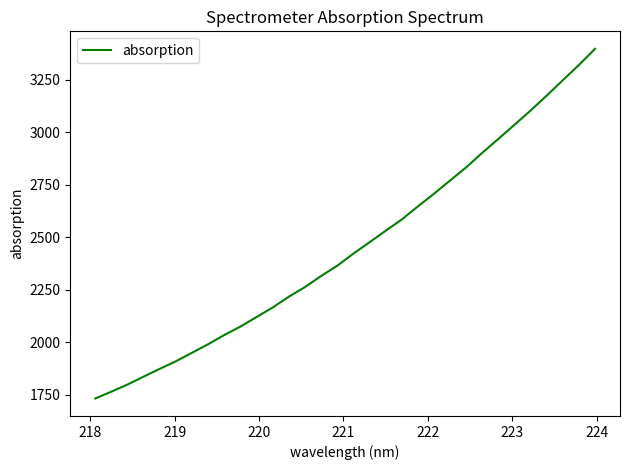

What is the minimum value shown in the chart?

1732.0